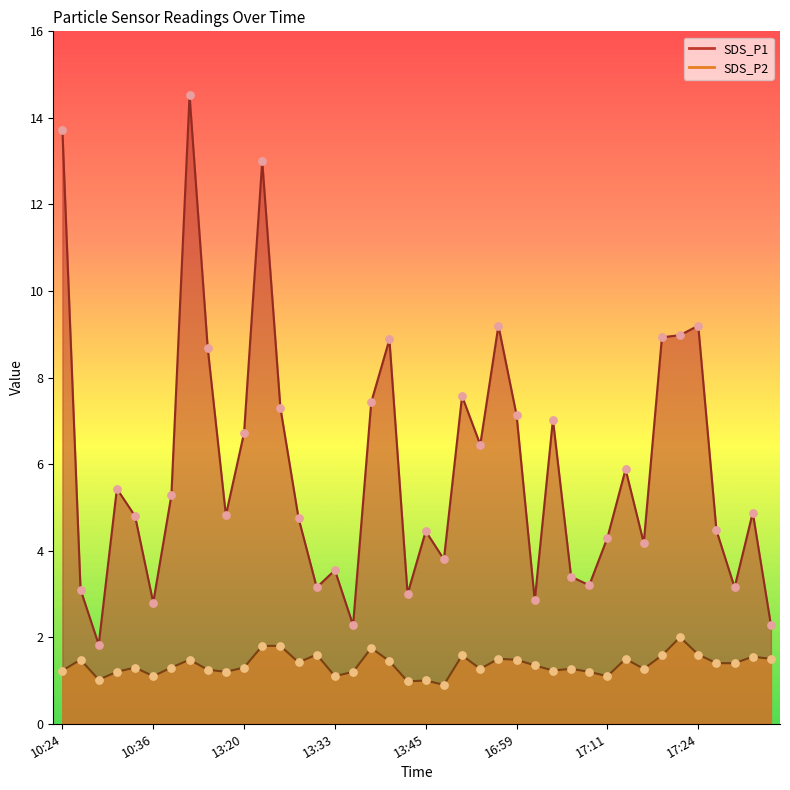

Which series has the largest Y range (max minus min)?

SDS_P1